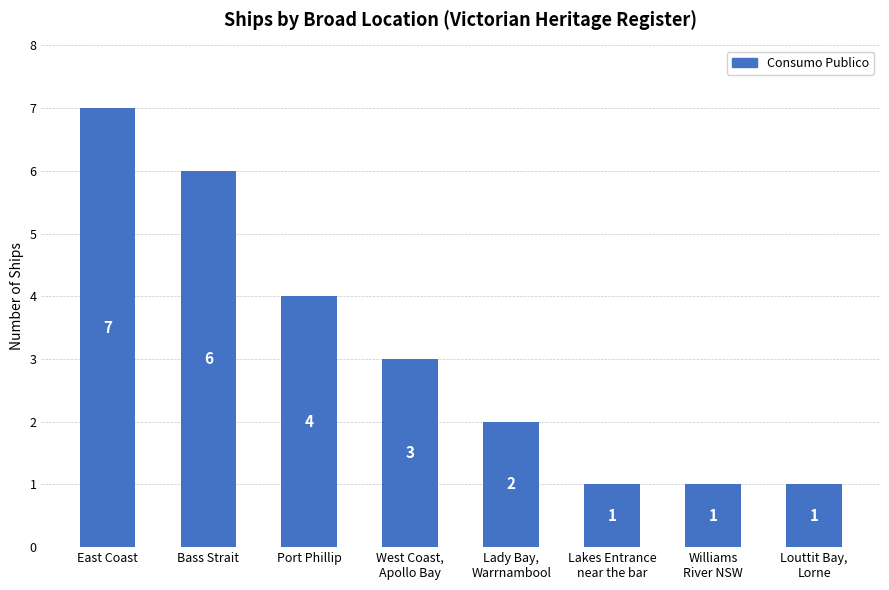

What is the label of the 7th bar from the right?

Bass Strait